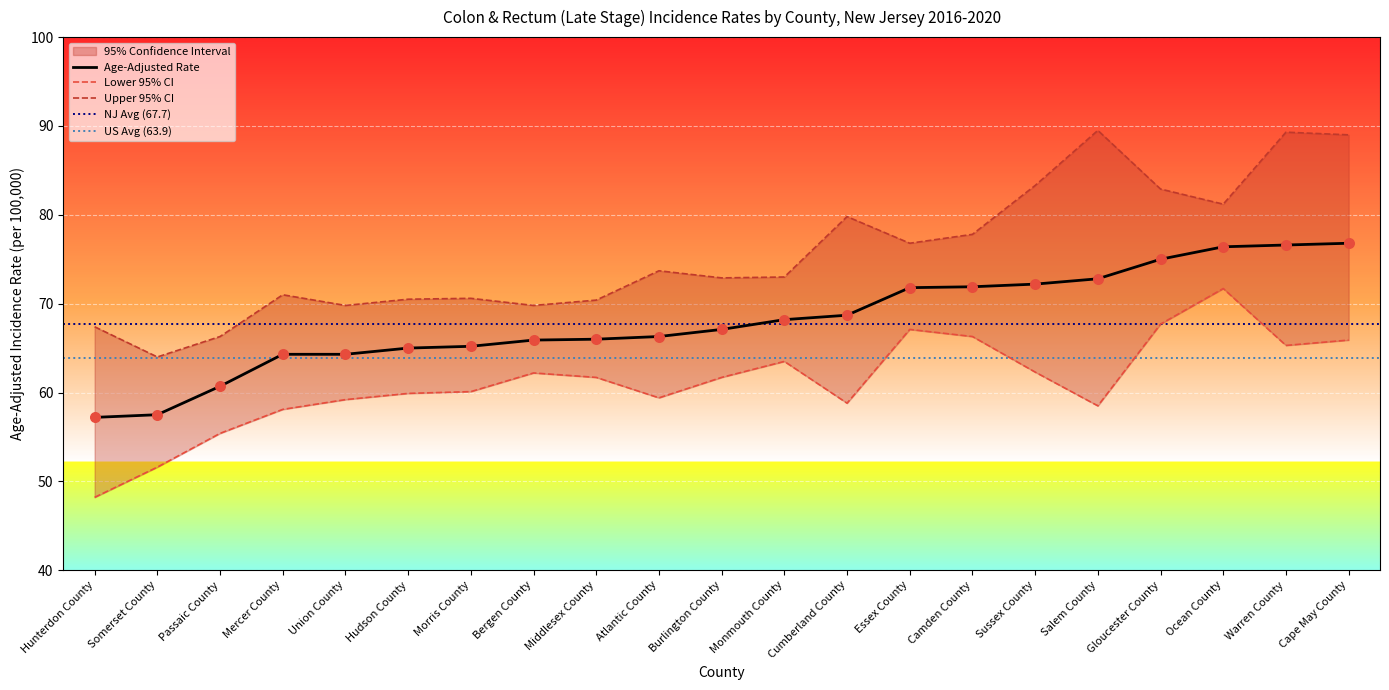

Which series reaches the maximum Y coordinate?

Upper 95% CI